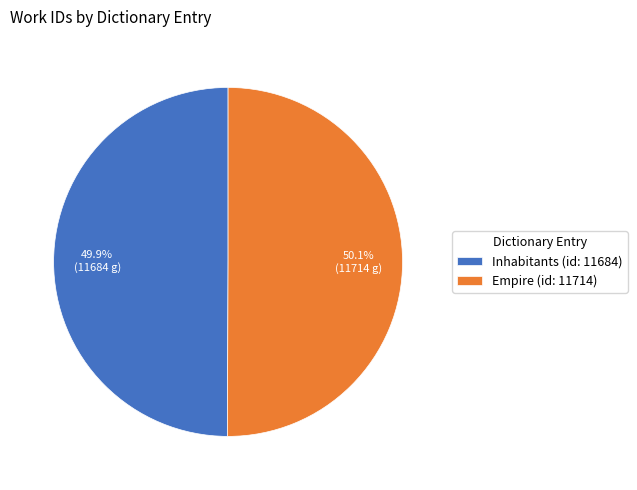

How many slices are in this pie chart?

2